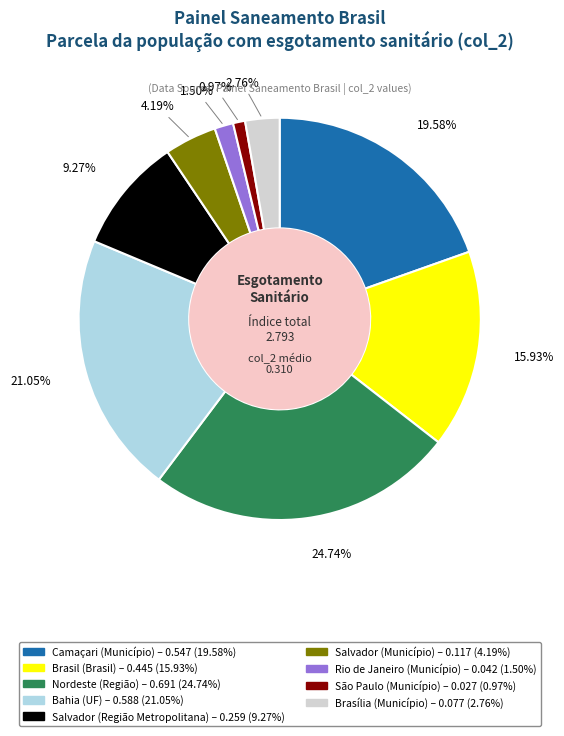

How many segments does this pie chart have?

9